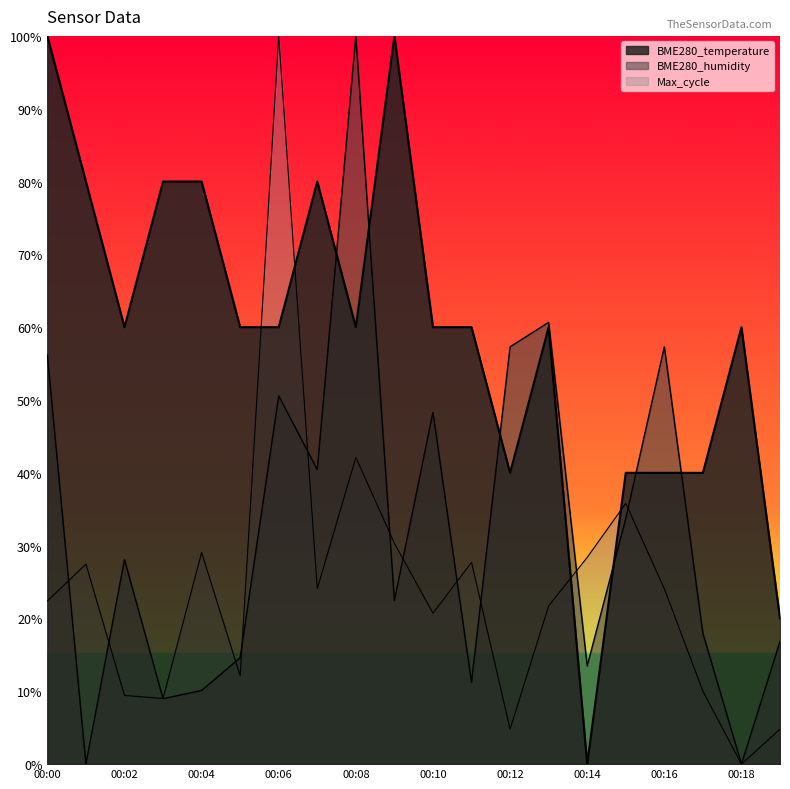

Reading left to right, extract all data points from this chart.

BME280_temperature: 00:00=100.0	00:01=80.0	00:02=60.0	00:03=80.0	00:04=80.0	00:05=60.0	00:06=60.0	00:07=80.0	00:08=60.0	00:09=100.0	00:10=60.0	00:11=60.0	00:12=40.0	00:13=60.0	00:14=0.0	00:15=40.0	00:16=40.0	00:17=40.0	00:18=60.0	00:19=20.0
BME280_humidity: 00:00=56.2	00:01=0.0	00:02=28.1	00:03=9.0	00:04=10.1	00:05=14.6	00:06=50.6	00:07=40.4	00:08=100.0	00:09=22.5	00:10=48.3	00:11=11.2	00:12=57.3	00:13=60.7	00:14=13.5	00:15=33.7	00:16=57.3	00:17=18.0	00:18=0.0	00:19=16.9
Max_cycle: 00:00=22.4	00:01=27.5	00:02=9.4	00:03=9.0	00:04=29.1	00:05=12.1	00:06=100.0	00:07=24.1	00:08=42.1	00:09=30.3	00:10=20.7	00:11=27.7	00:12=4.8	00:13=21.7	00:14=28.4	00:15=35.8	00:16=24.1	00:17=10.0	00:18=0.0	00:19=4.8